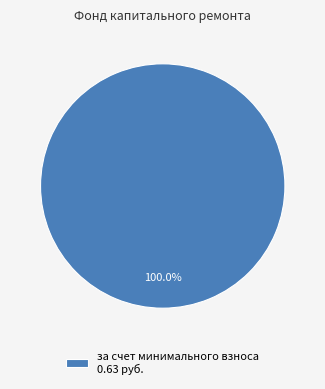

Rank the categories by value from lowest to highest.

за счет минимального взноса 0.63 руб.